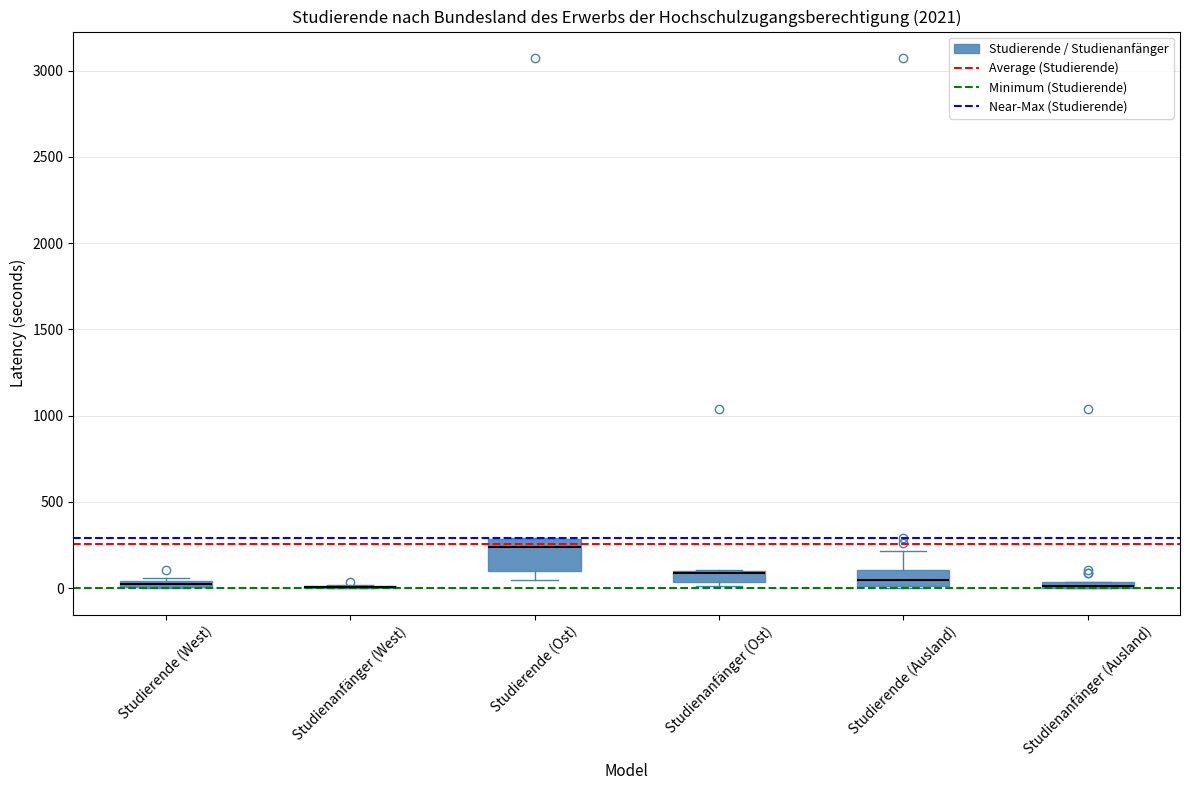

Which box is the tallest, from its lower edge to its upper edge?

Studierende (Ost)